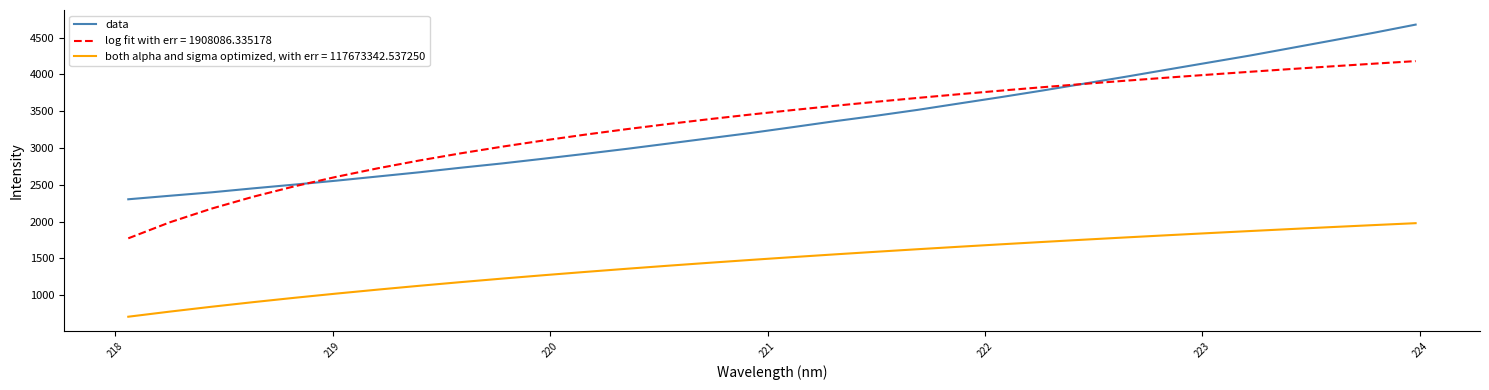

Rank the series by their maximum value, from lowest to highest.

both alpha and sigma optimized, with err = 117673342.537250, log fit with err = 1908086.335178, data